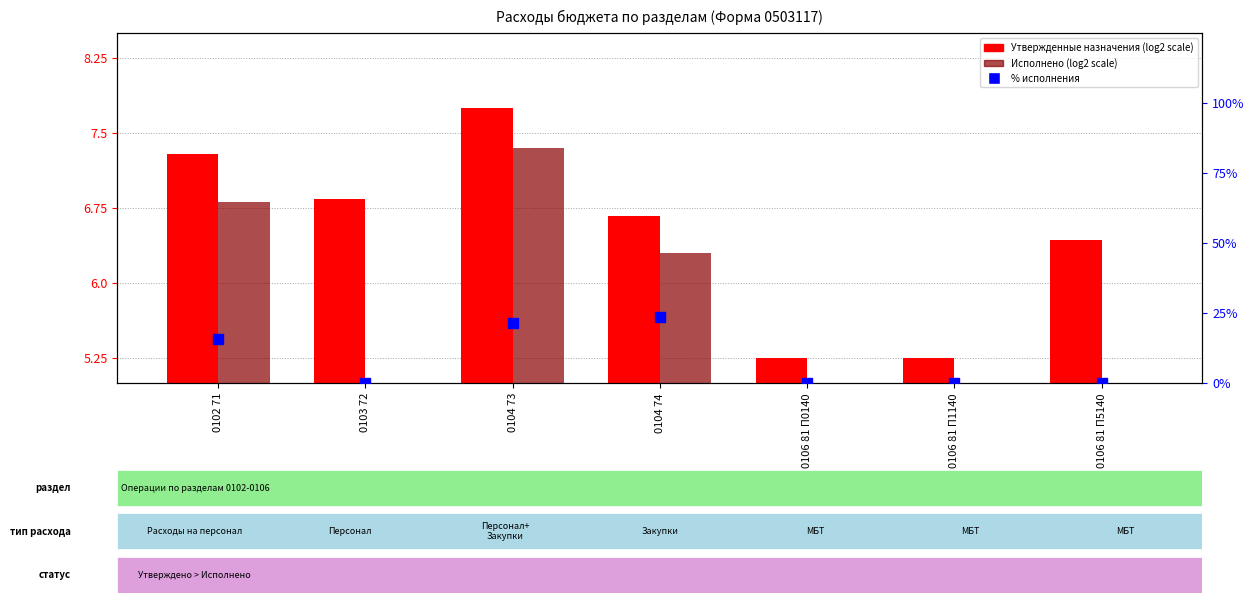

Which series has the largest total across all categories?

% исполнения